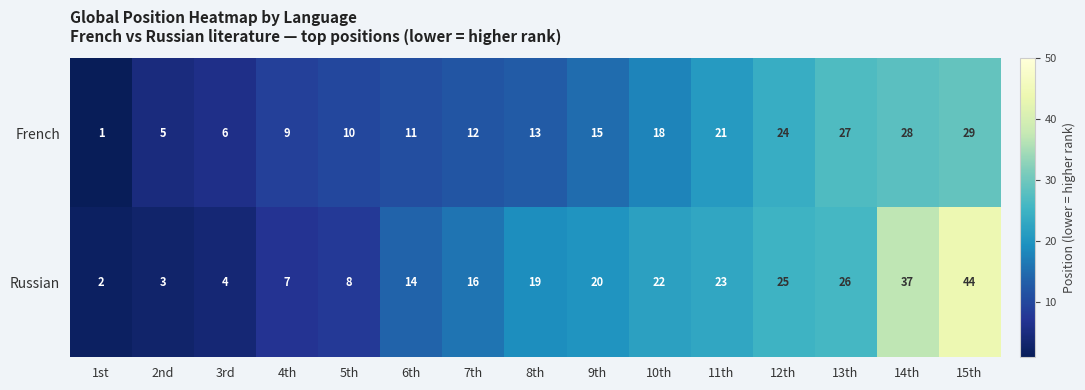

Which series changed the most between 2nd and 9th?

Russian